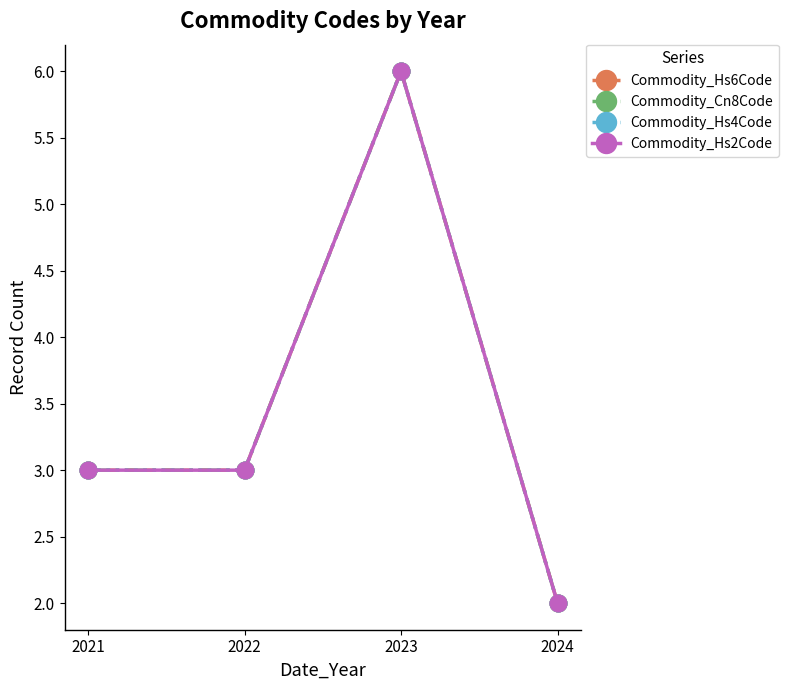

In Commodity_Cn8Code, how many points are higher than both neighbors (excluding endpoints)?

1